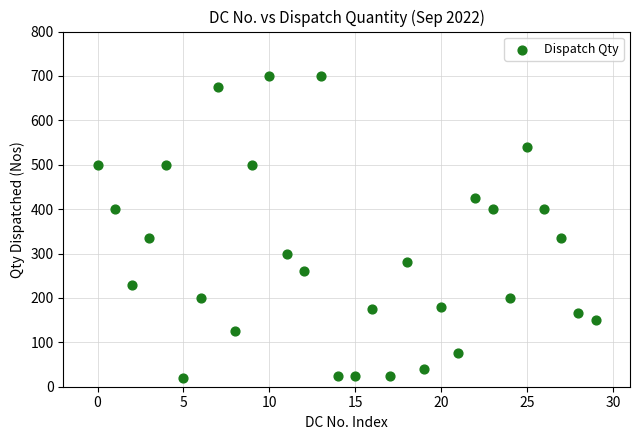

What is the range of Y values (max minus min)?

680